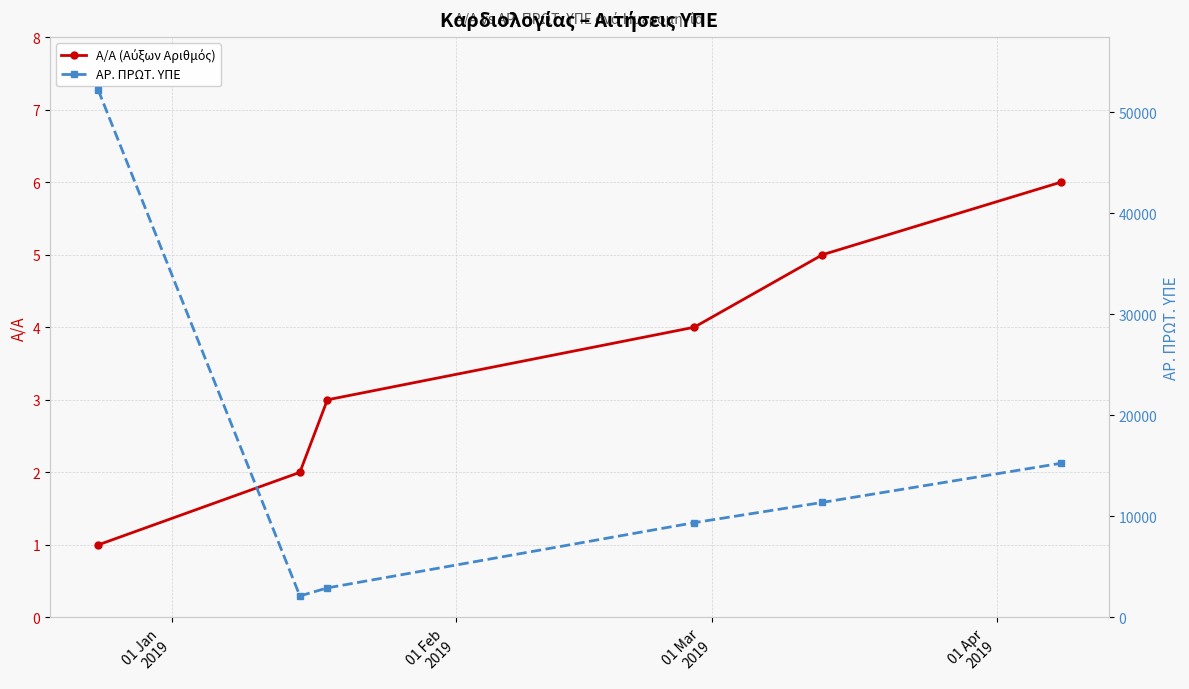

What is the value of the Α/Α (Αύξων Αριθμός) point at the 4th from the left?

4